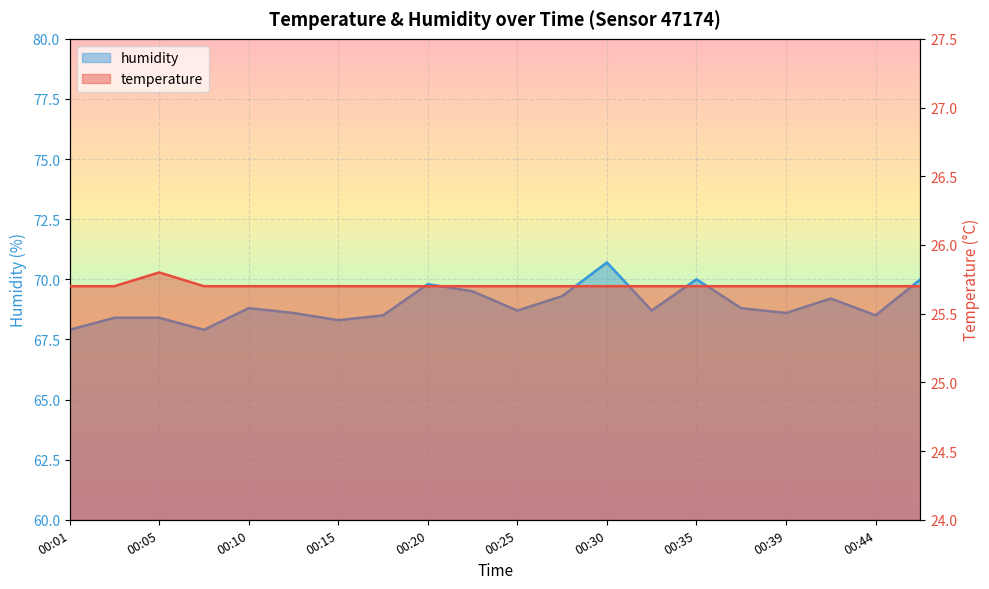

At which category is the sum across all series the highest?

00:30